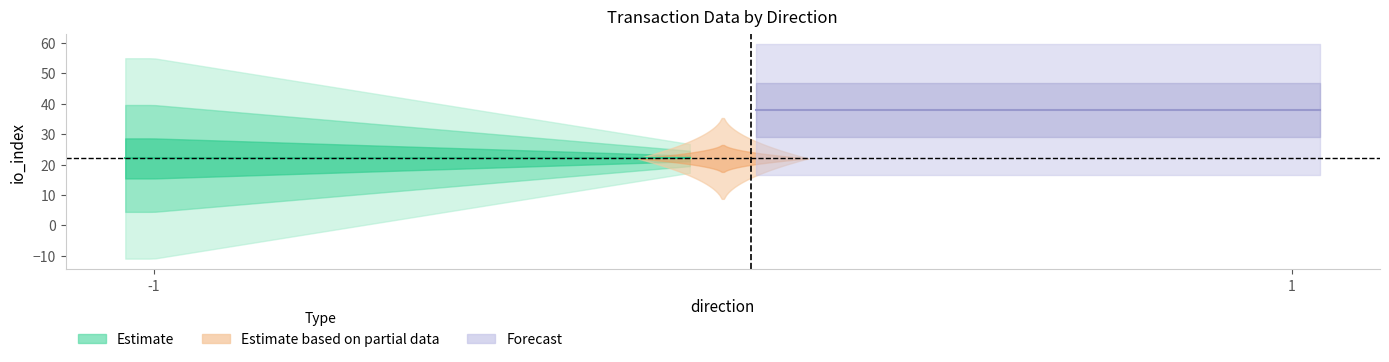

Which has a higher value, -1 or 1?

-1